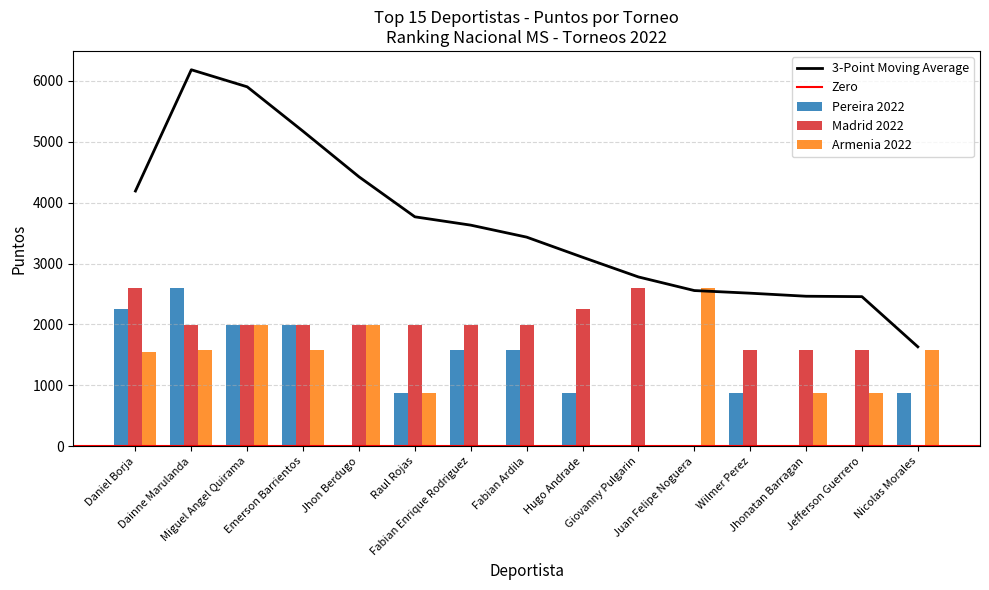

Rank the series by their maximum value, from highest to lowest.

Pereira 2022, Madrid 2022, Armenia 2022